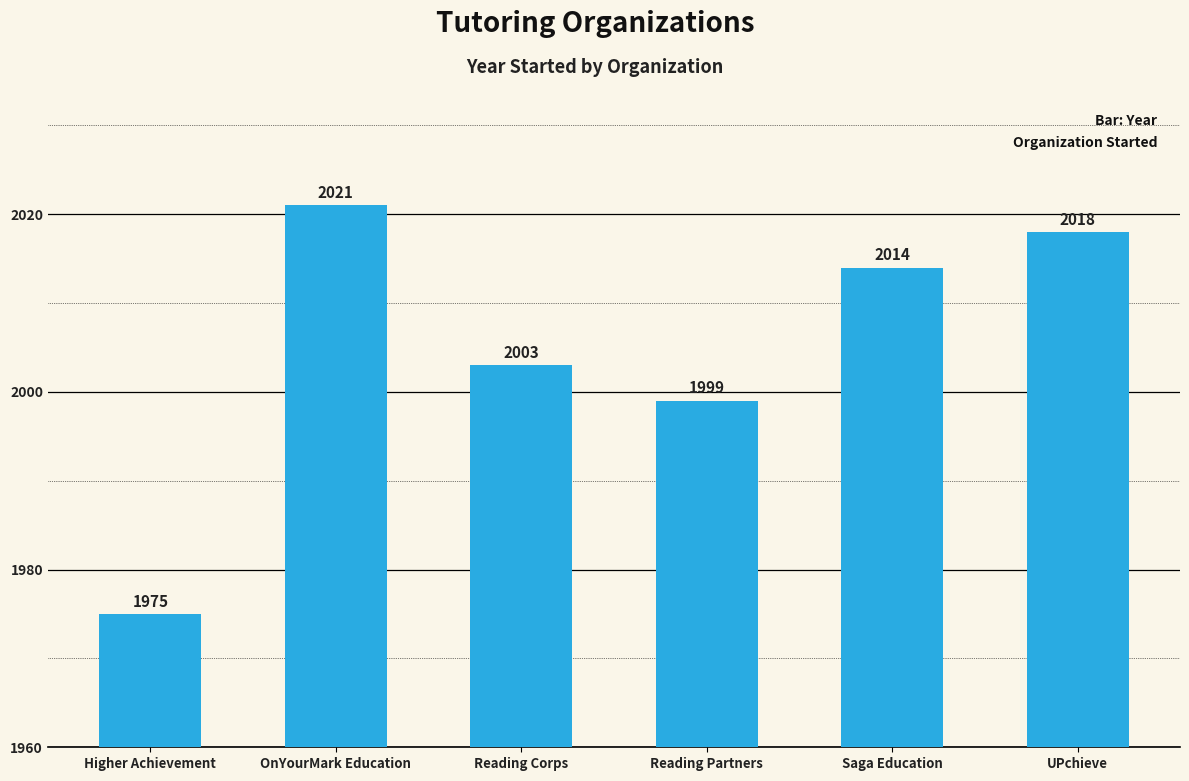

How many values are below 2014?

3